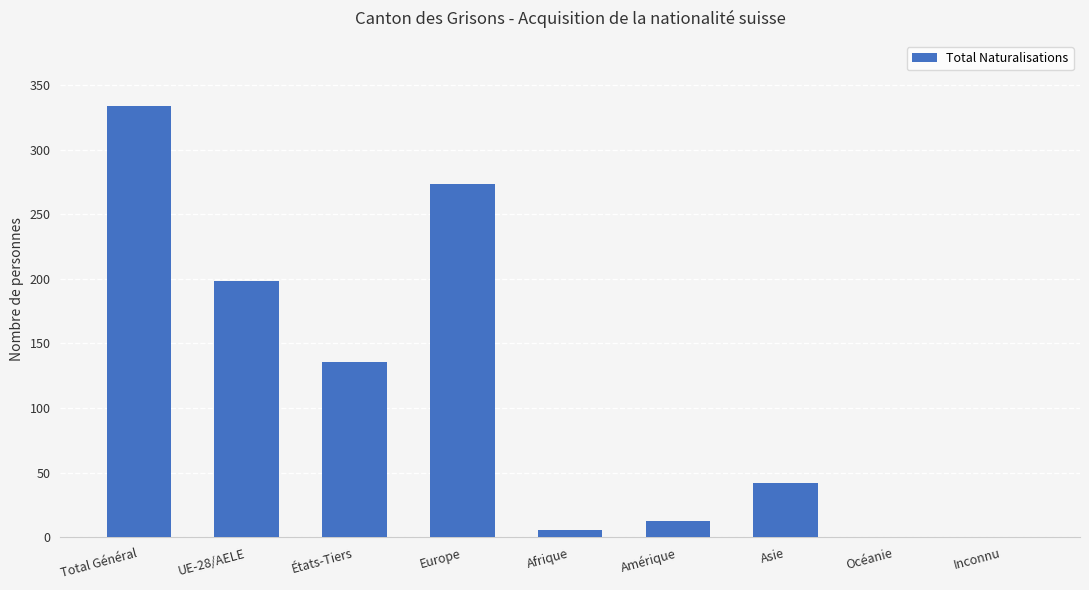

Are the bars horizontal?

No